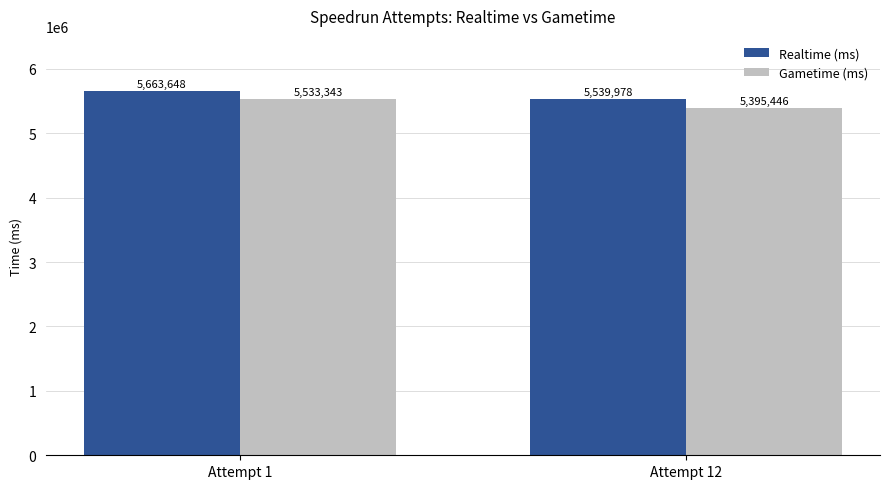

What are all the series names shown in the legend?

Realtime (ms), Gametime (ms)